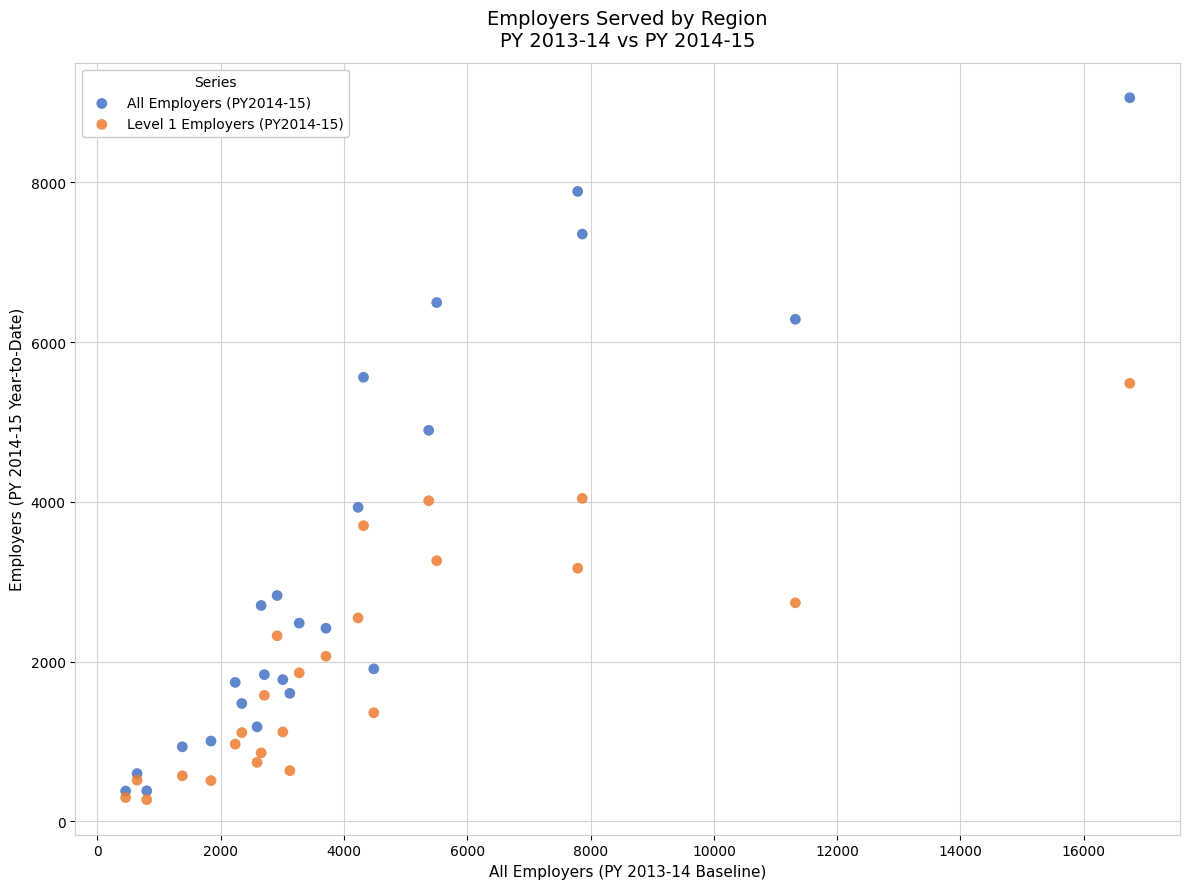

Which series reaches the maximum Y coordinate?

All Employers (PY2014-15)